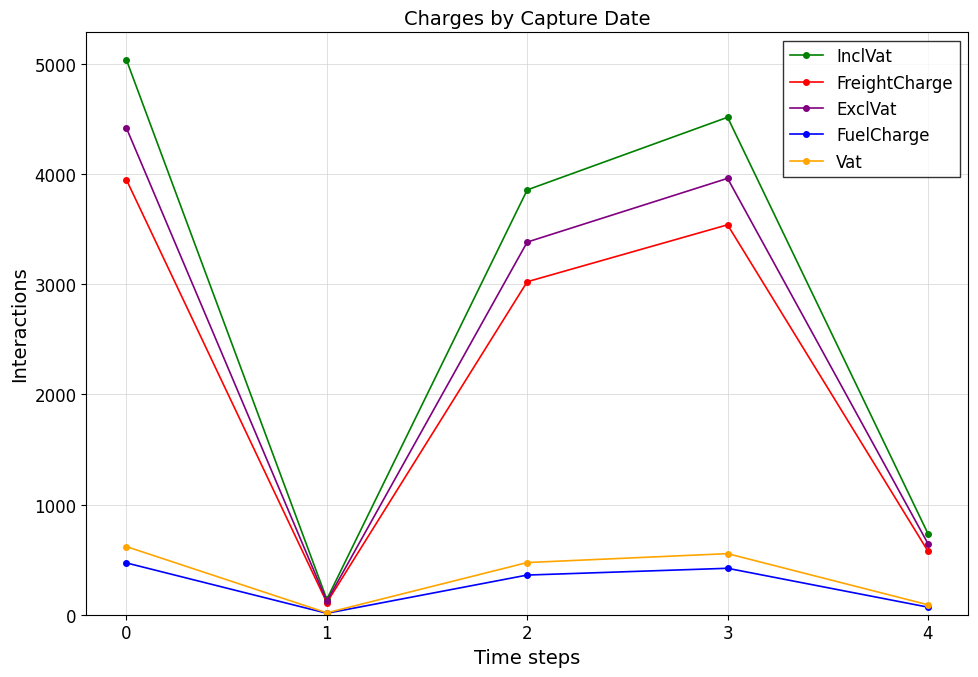

True or false: FuelCharge has a value of 68.8 at 4.

True